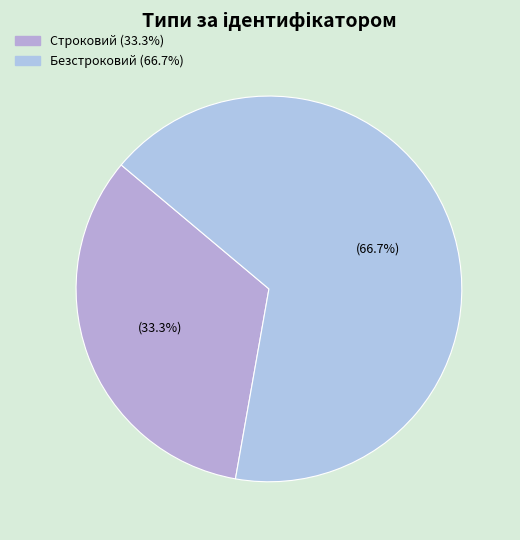

Rank the categories by value from lowest to highest.

Строковий, Безстроковий